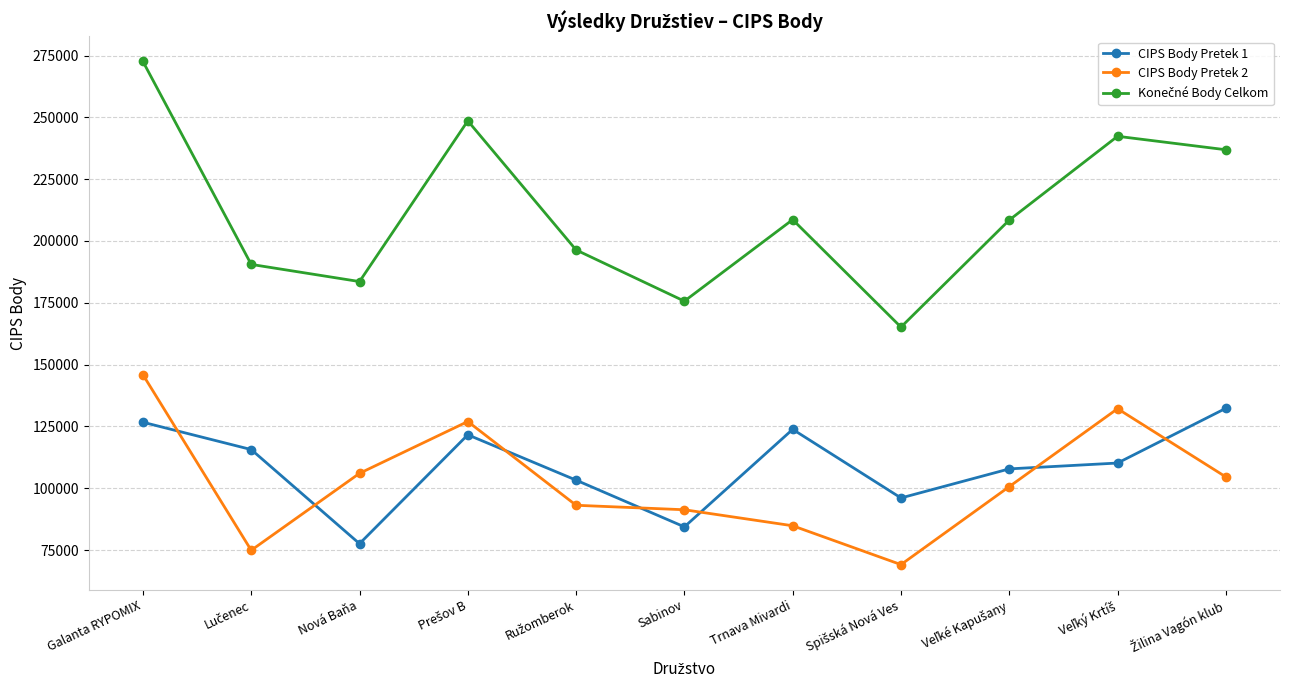

What is the greatest value displayed?

272610